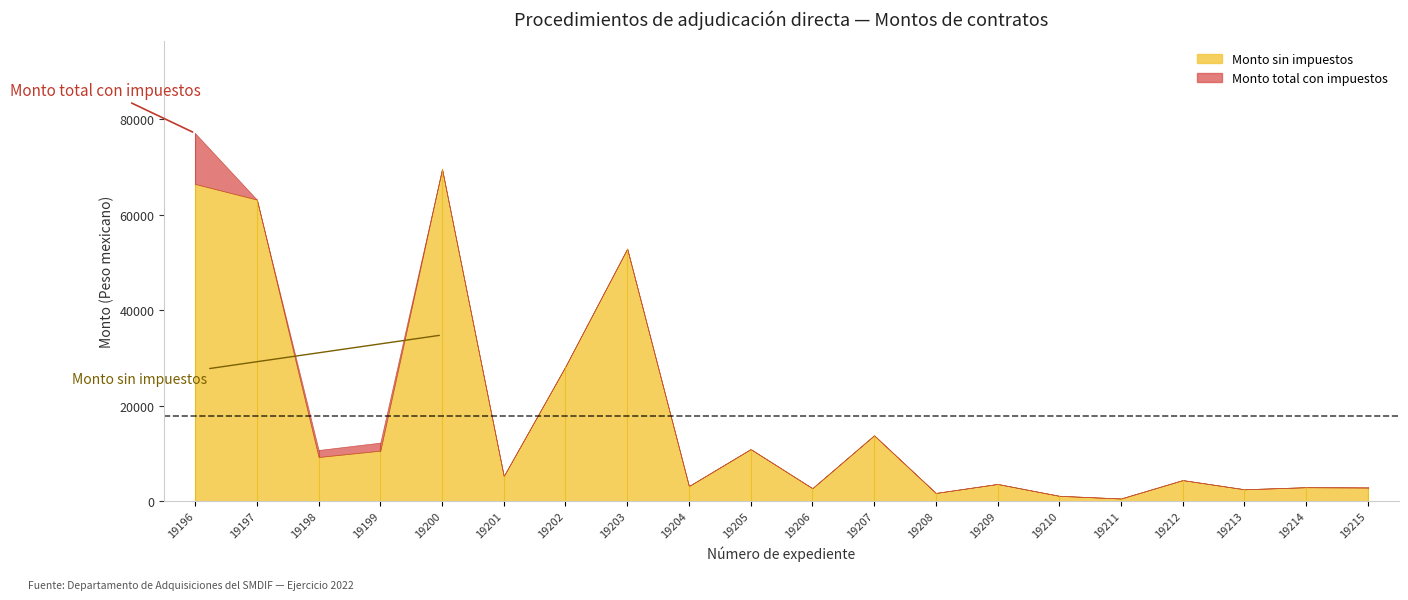

What is the sum of the Monto total con impuestos values at 19204 and 19200?

72720.4